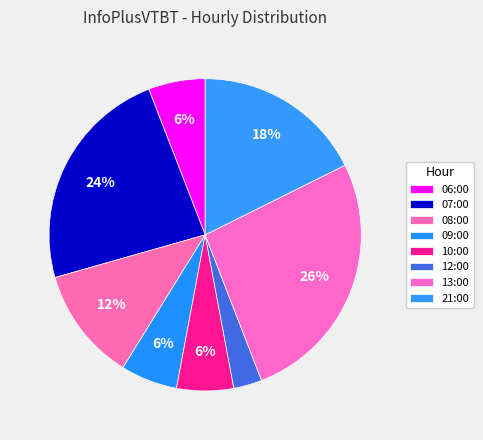

Does 09:00 represent more than half of the total?

No